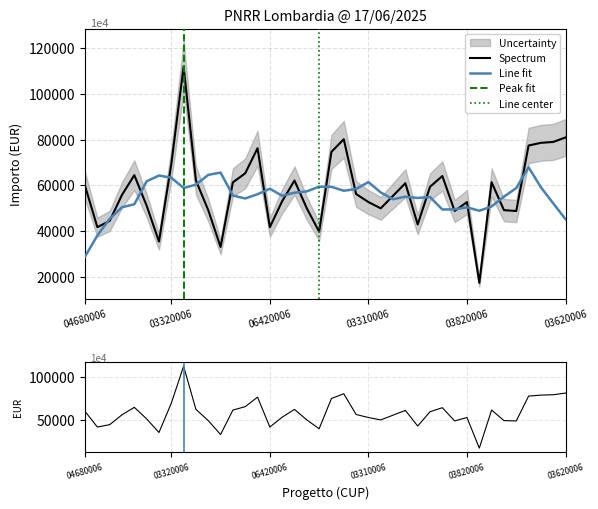

What is the minimum value for Line fit?

28786.9